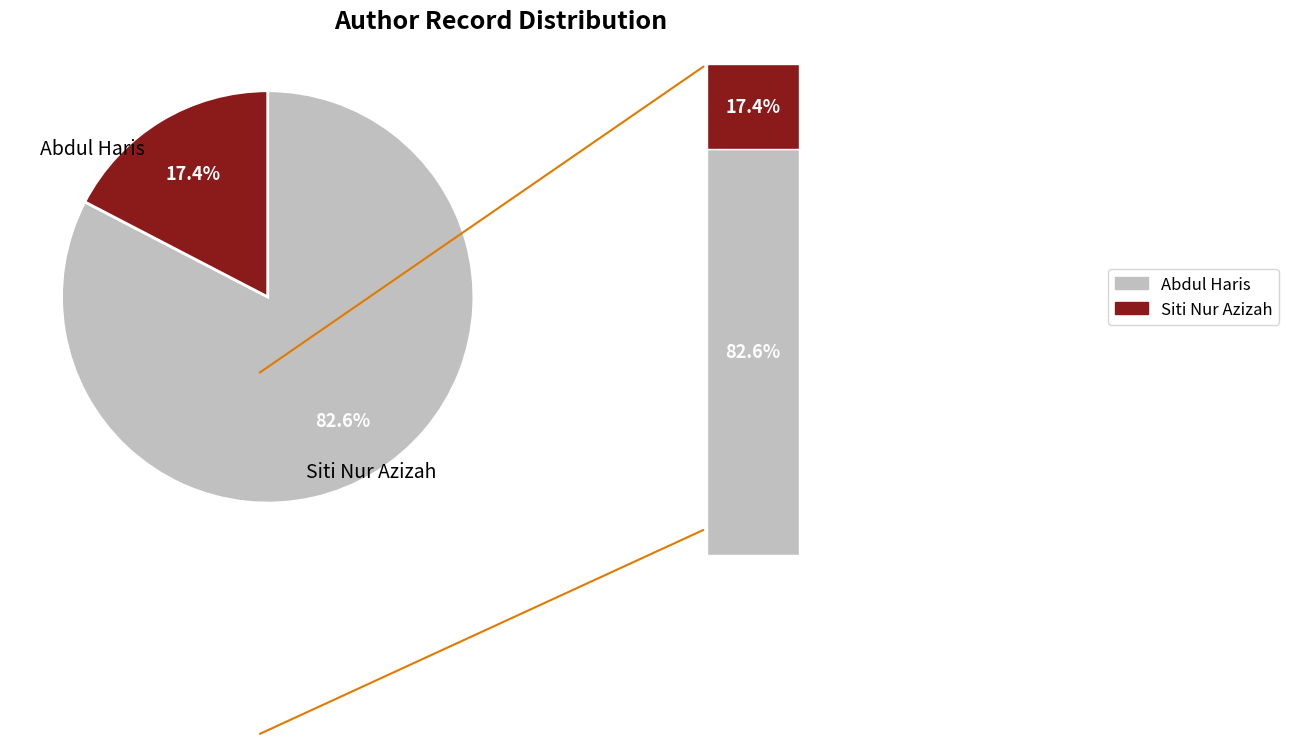

True or false: Siti Nur Azizah accounts for 17% of the total.

True